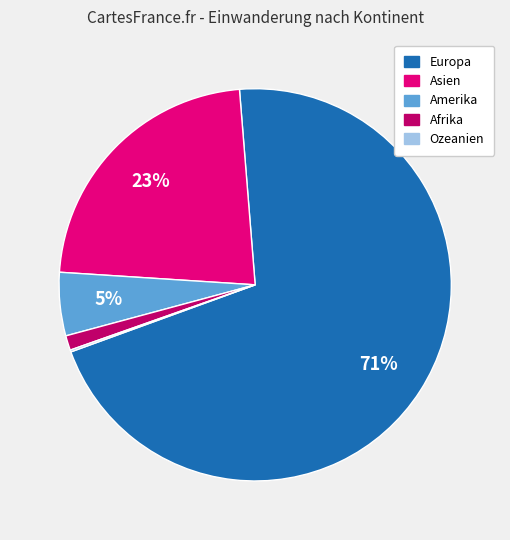

Is it true that Europa is 71% of the pie?

True